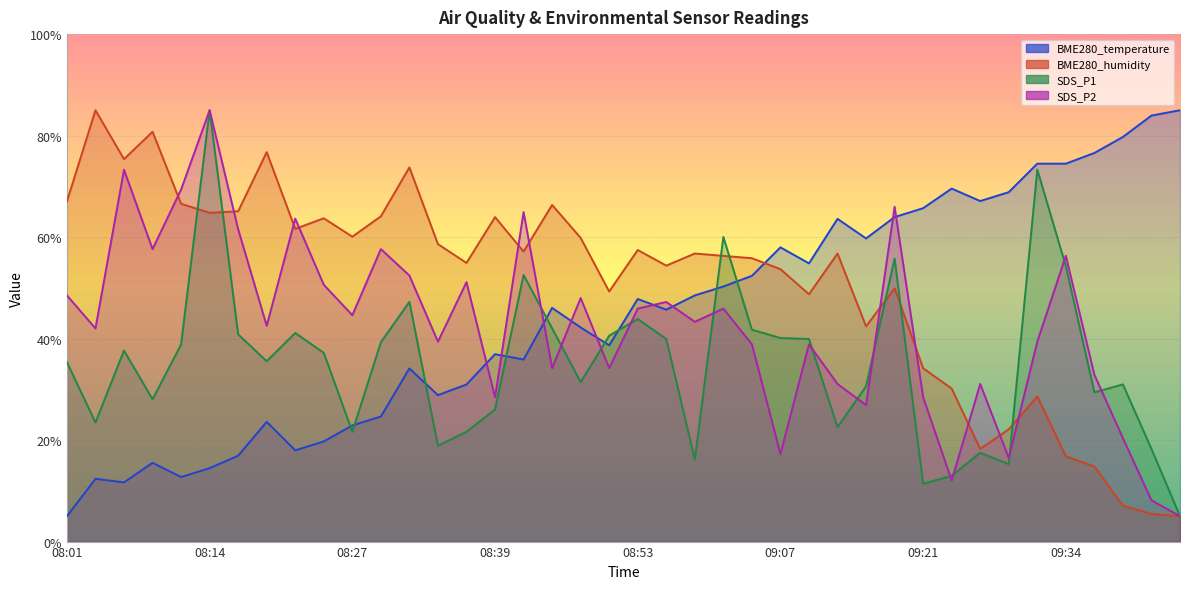

In BME280_humidity, how many points are lower than both neighbors (excluding endpoints)?

11